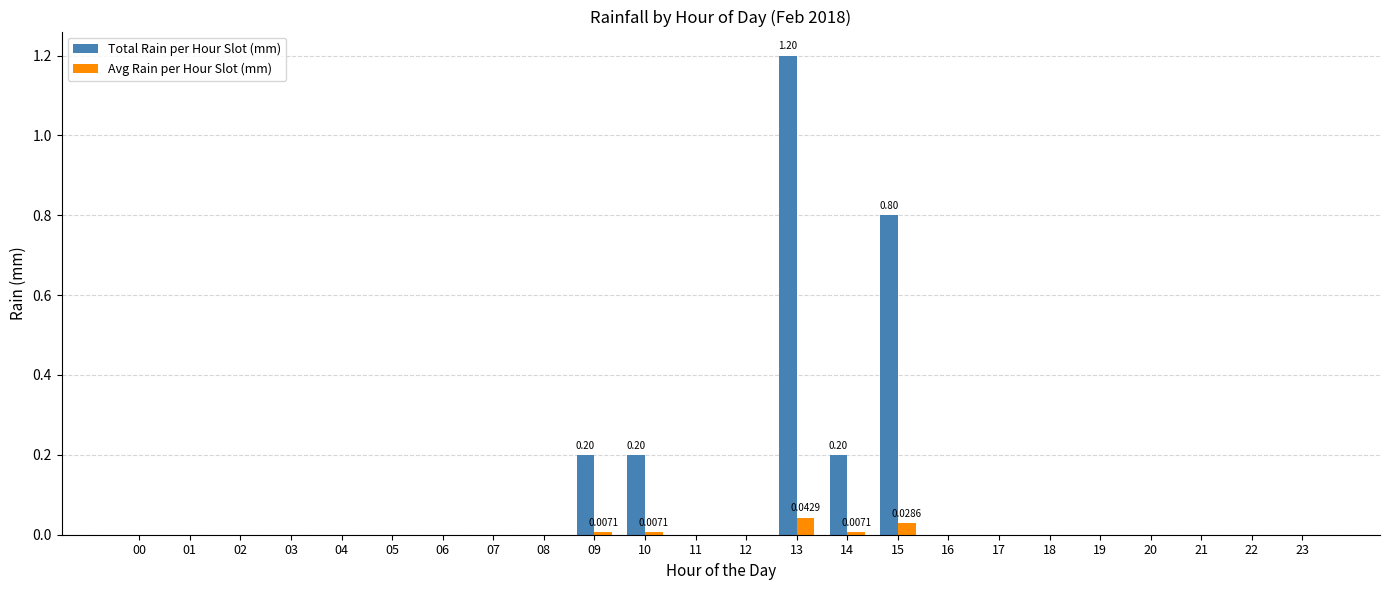

Between 00 and 10, which series saw the biggest shift?

Total Rain per Hour Slot (mm)